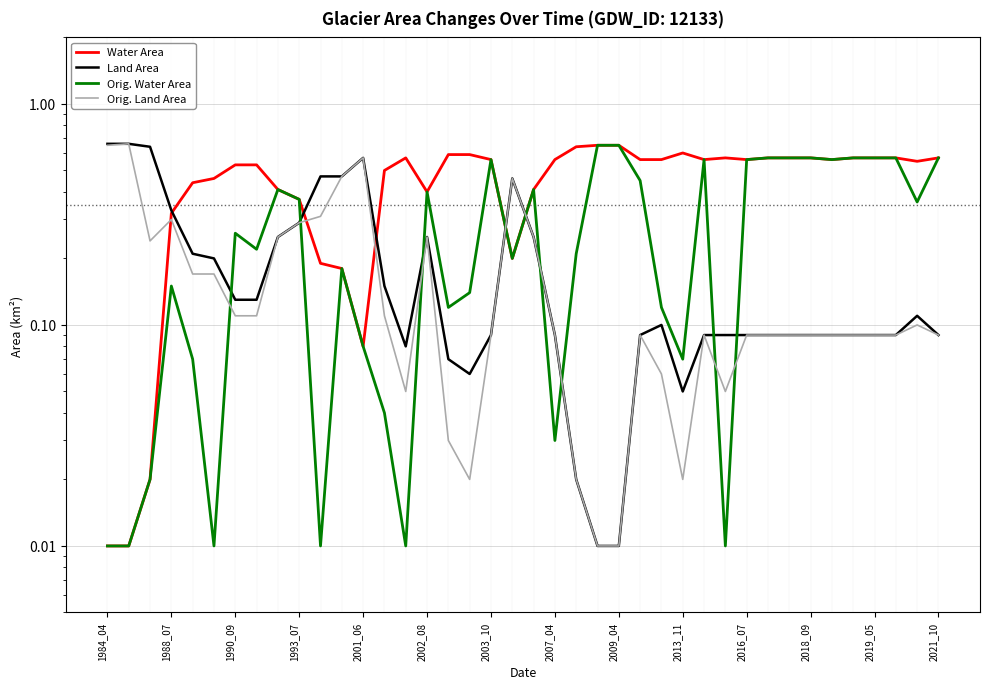

At which category does Orig. Land Area reach its first local valley?

1990_09